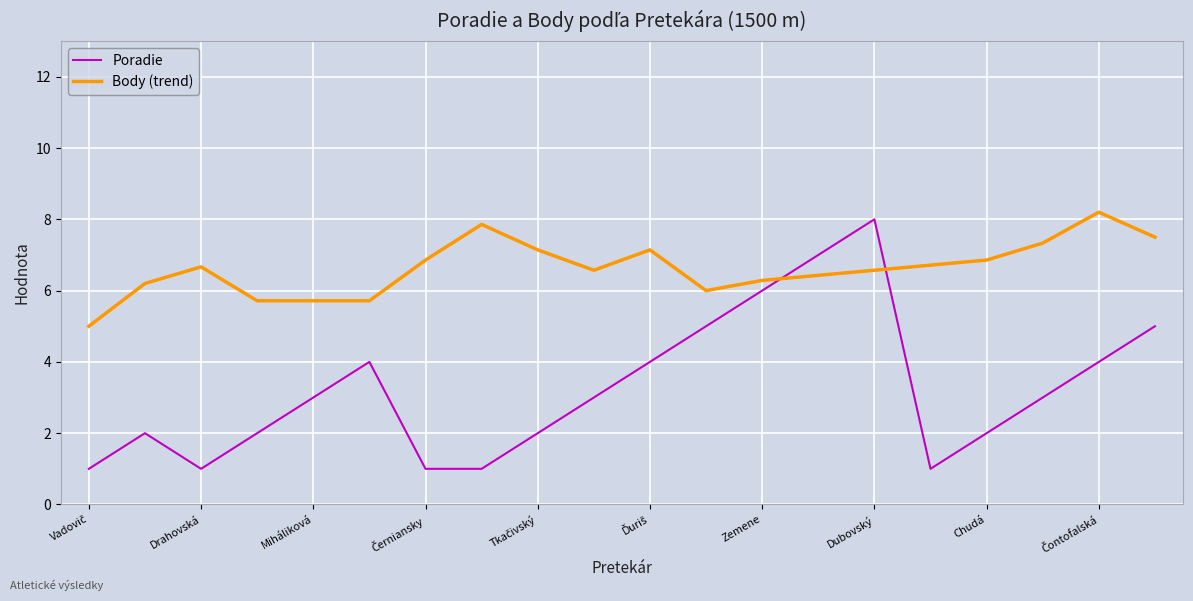

What is the lowest value of the Body (trend) series?

5.0